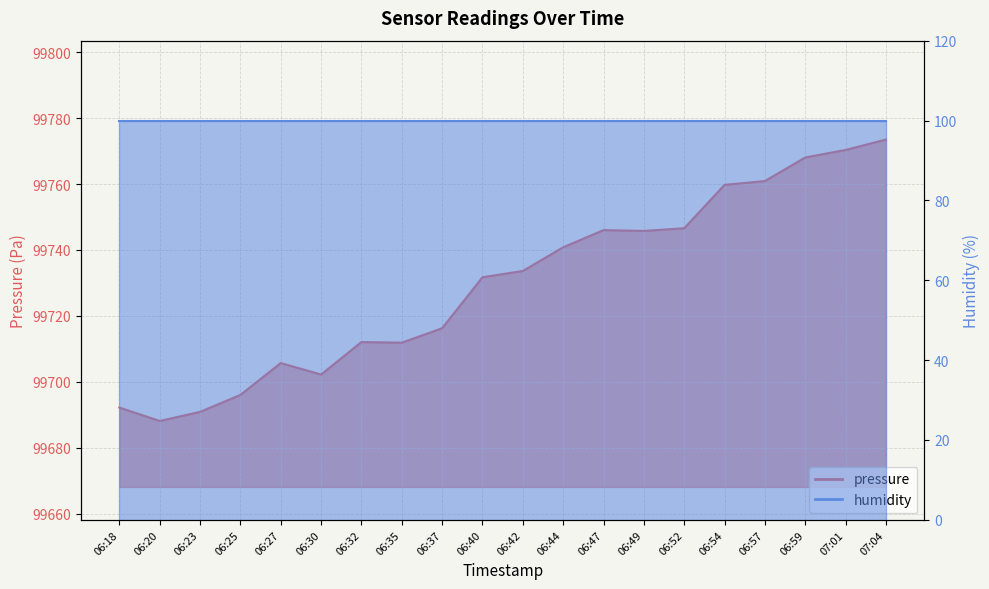

What is the ratio of the value at 06:44 to the value at 06:59?

1.0